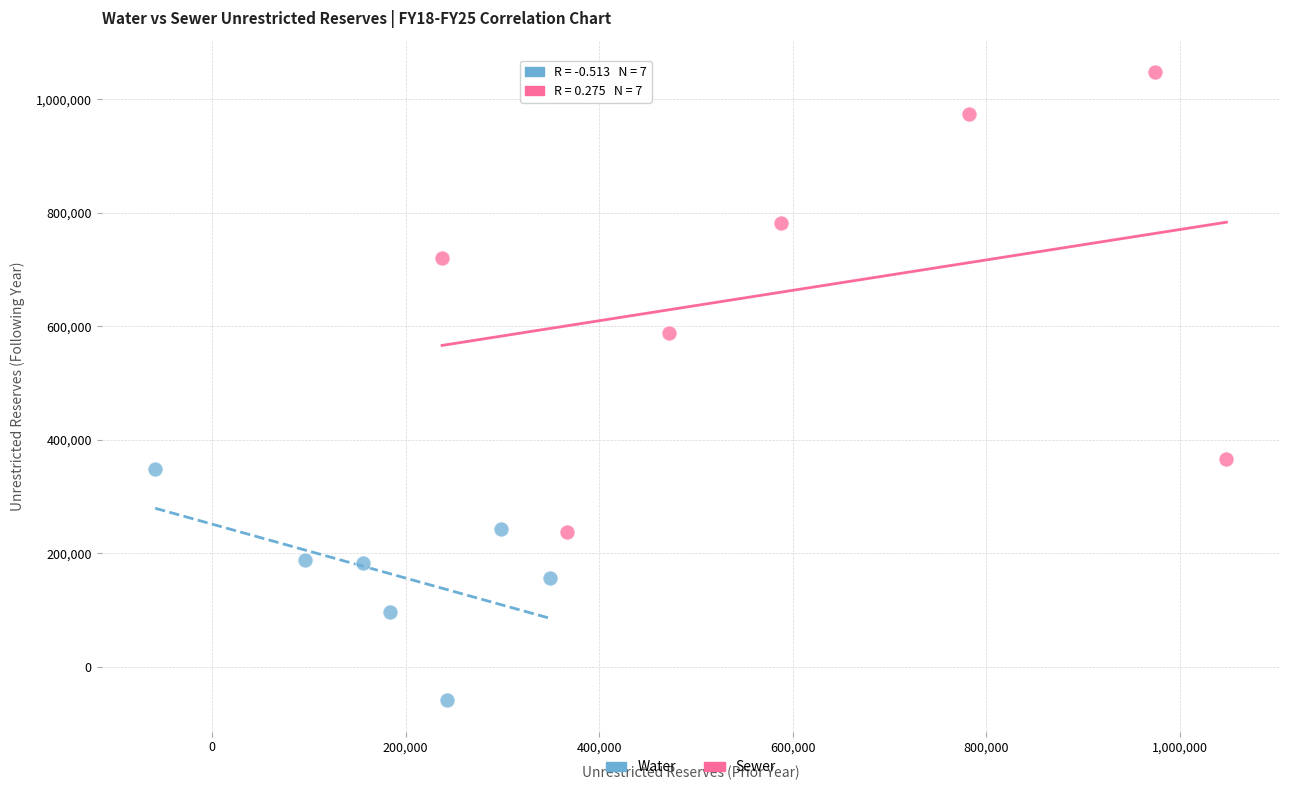

Which series reaches the maximum Y coordinate?

Sewer